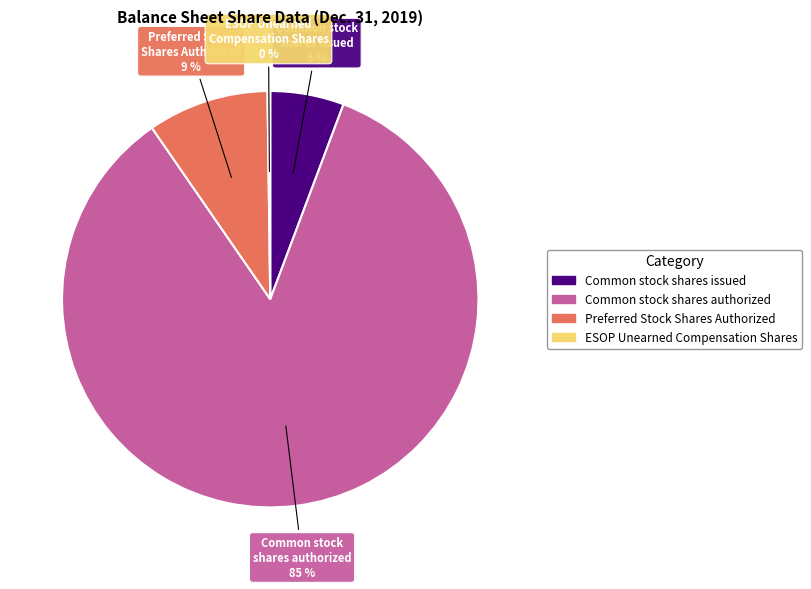

What is the largest slice in the pie chart?

Common stock shares authorized